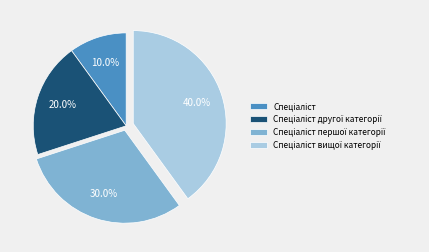

Is there a majority slice in this chart?

No